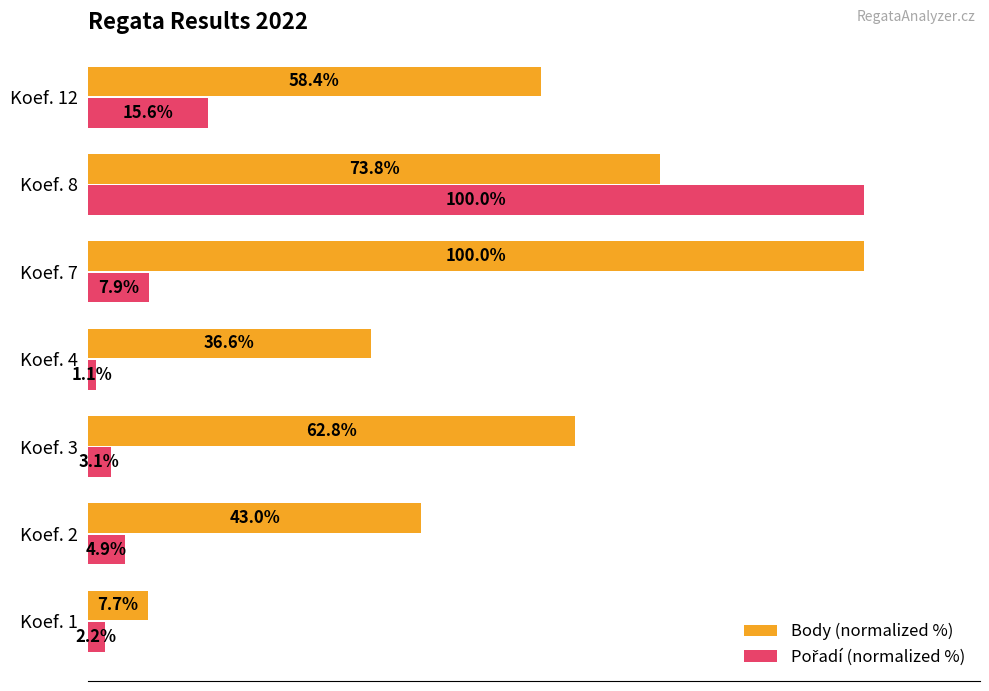

At which label is Body (normalized %) closest to 53?

Koef. 12